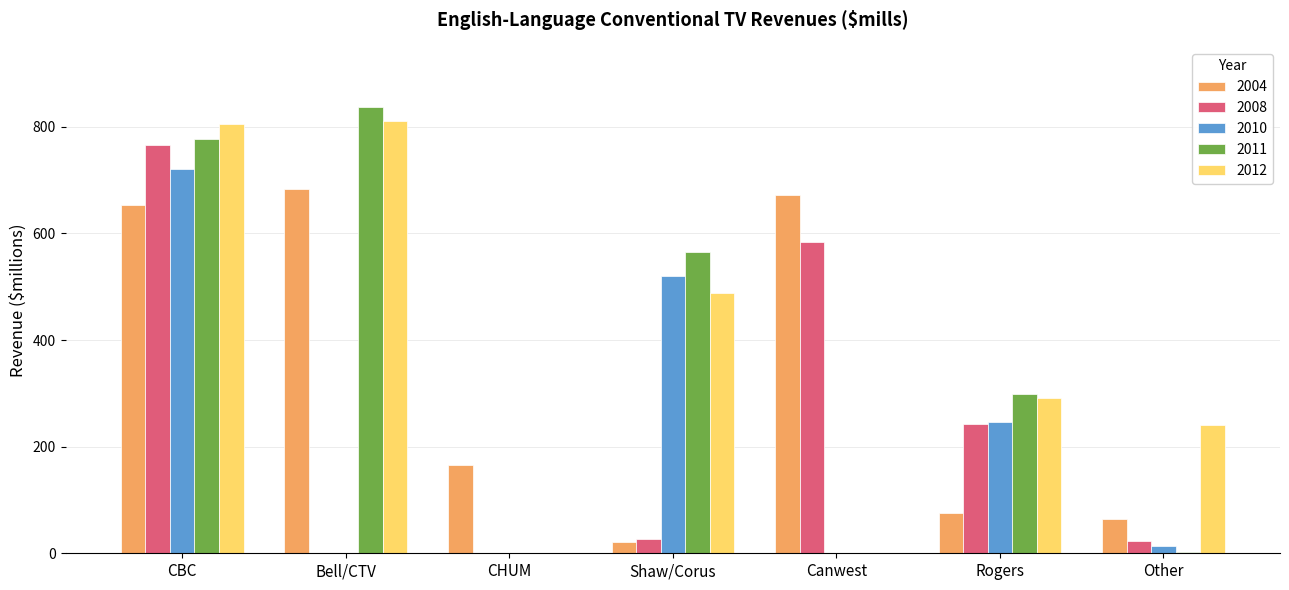

Are the bars grouped side by side (vs. stacked)?

Yes